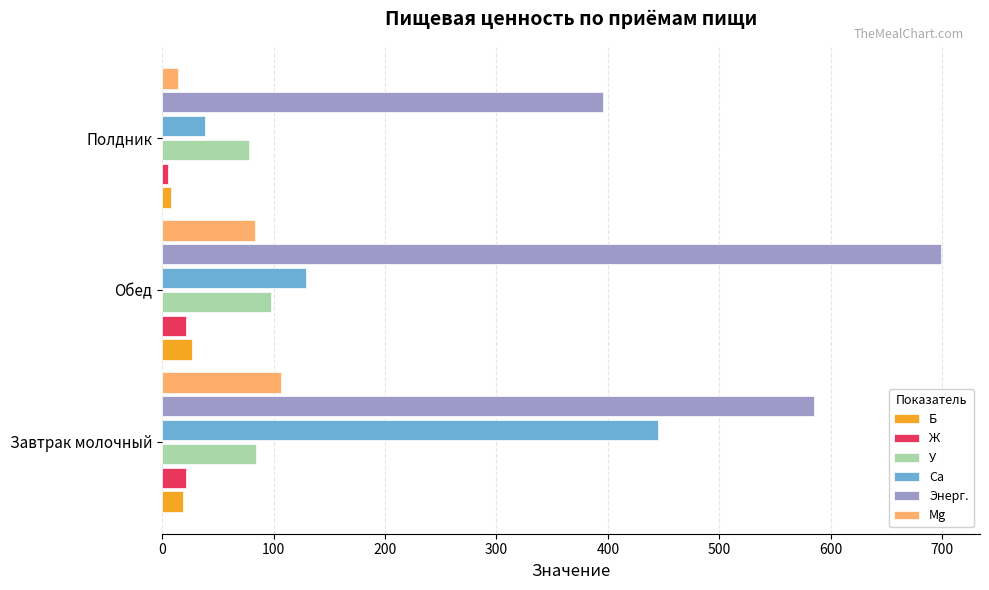

Between Обед and Полдник, which series saw the biggest shift?

Энерг.